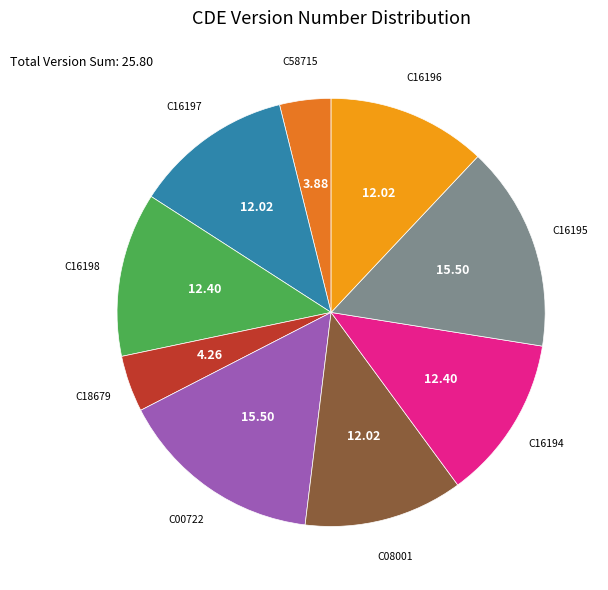

How many segments does this pie chart have?

9